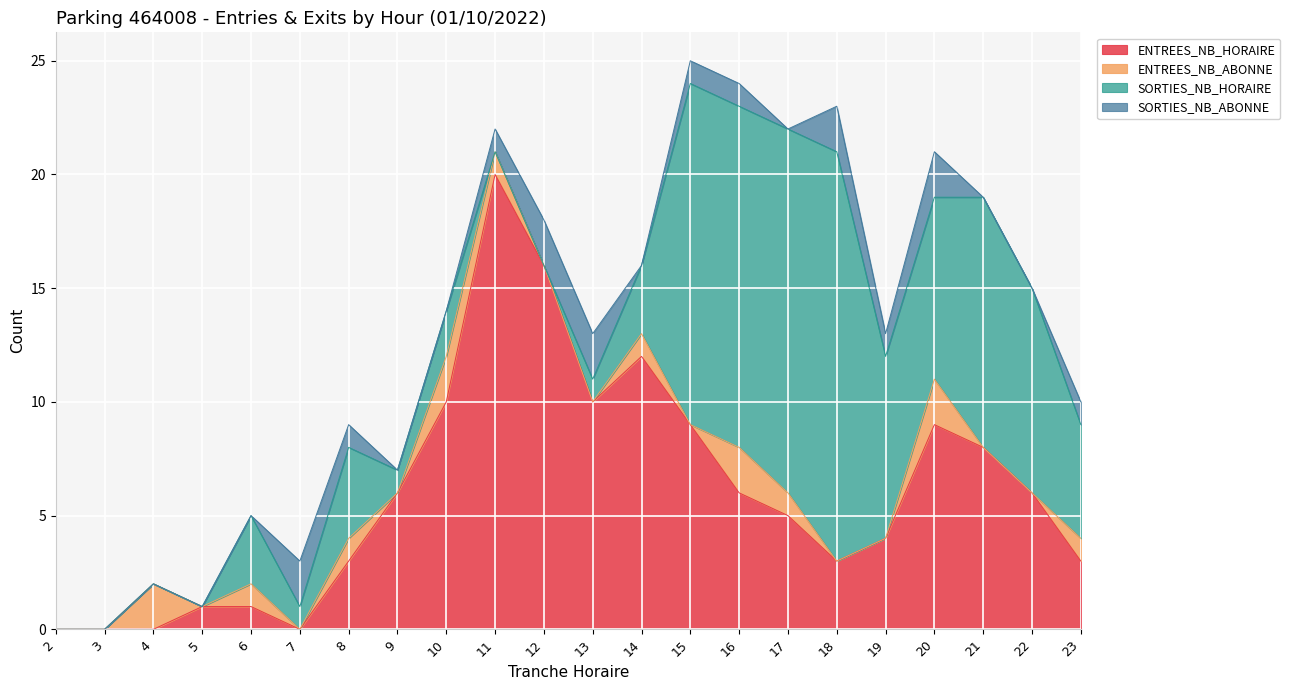

How many times do ENTREES_NB_ABONNE and SORTIES_NB_ABONNE cross each other?

5